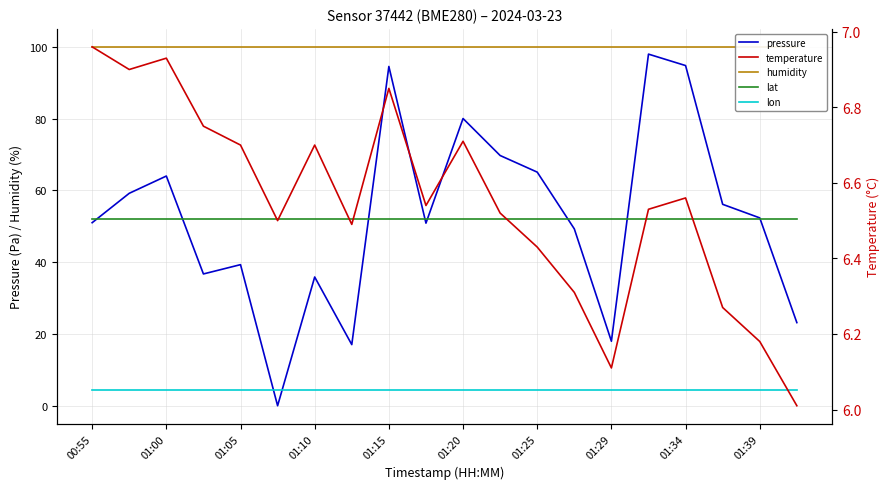

True or false: lat and lon intersect in this chart.

False